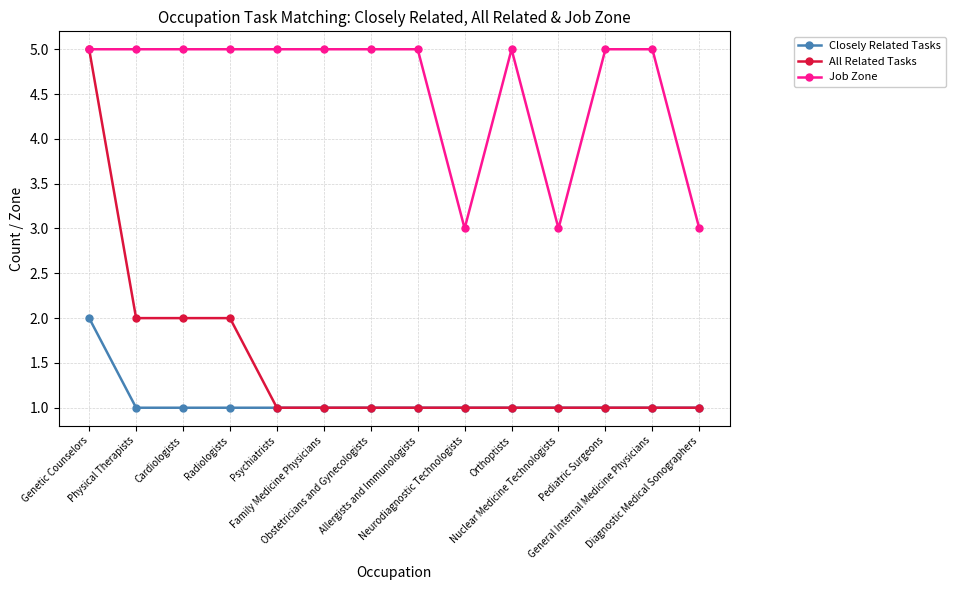

At how many categories does at least one series exceed 2?

14